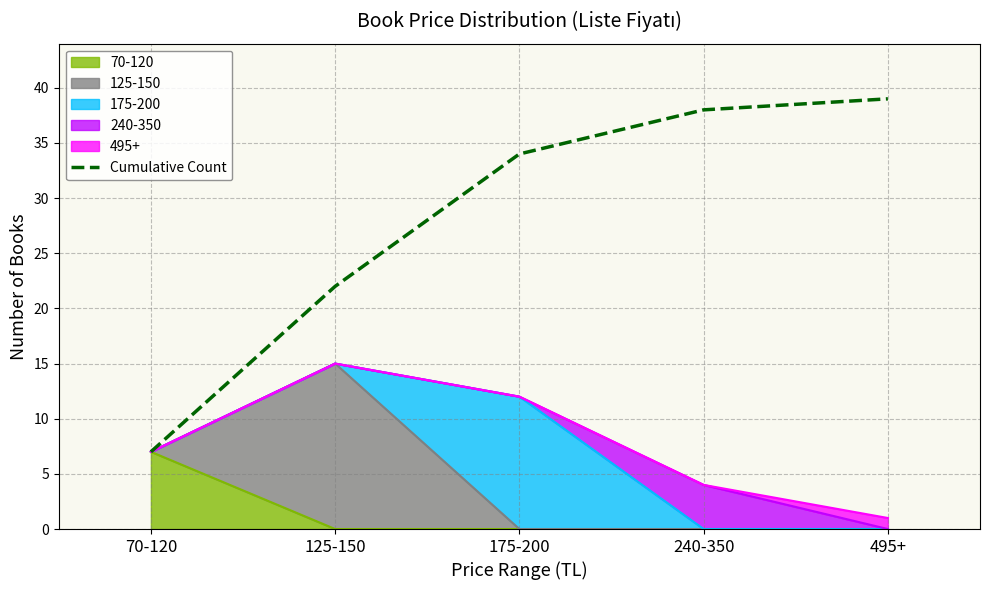

The value at 240-350 is 38. True or false?

True